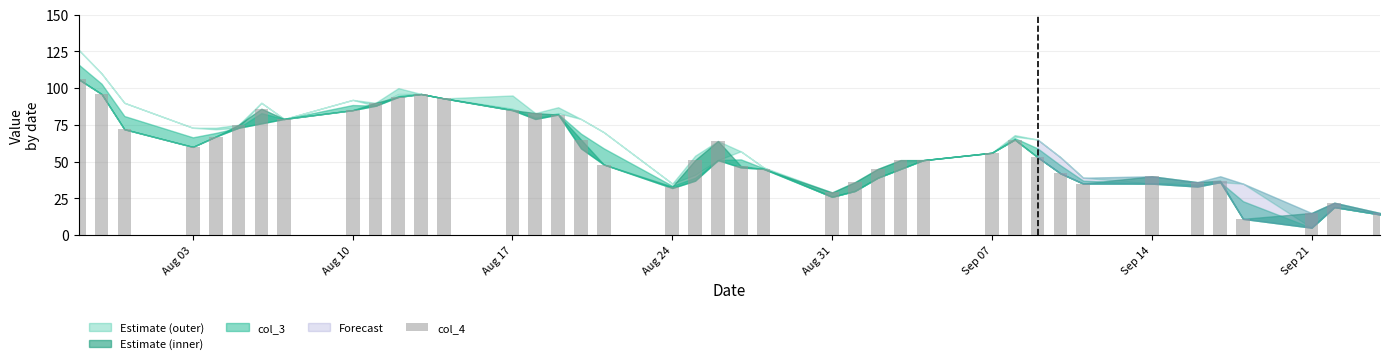

What is the value of the 1st bar from the left?

106